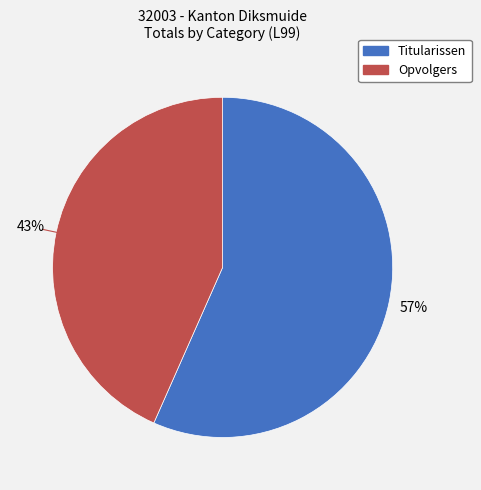

Is it true that Opvolgers is 57% of the pie?

False